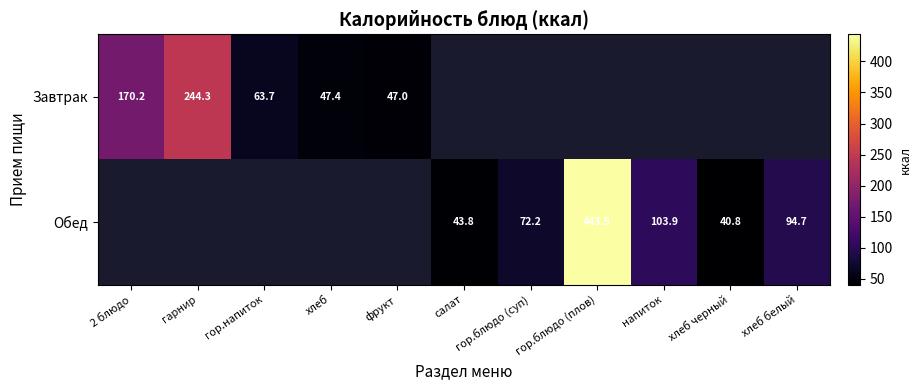

The value of Обед at гор.блюдо (суп) is 72.2. True or false?

True